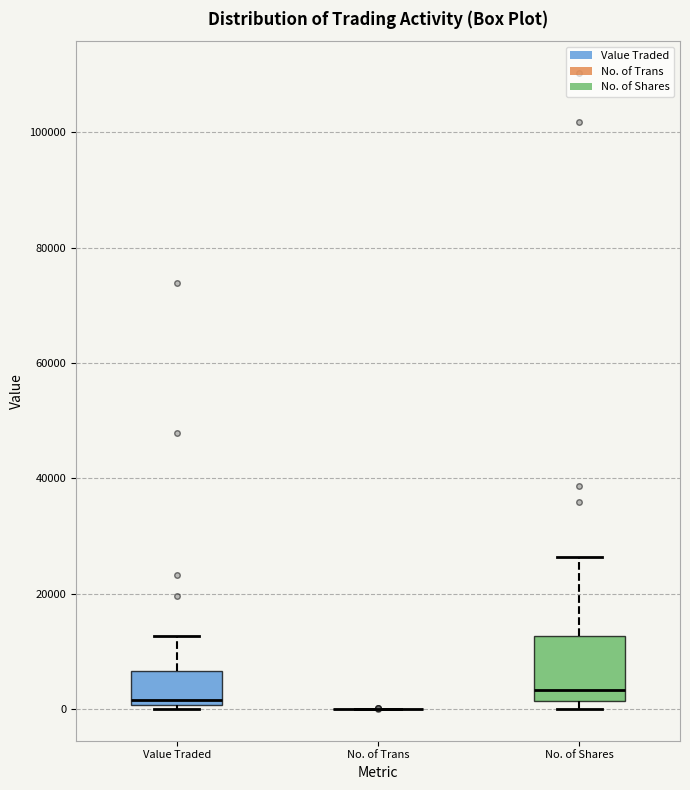

Reading left to right, transcribe this box plot: for each box, give where its median line is, the range the box spans, and where its two whiskers end, as read against the y-axis. The values are not printed on the chart, so give them approximately, as read against the axis.

Value Traded: median 2000, box 0 to 6000, whiskers 0 (just below the box's lower edge) to 12000
No. of Trans: box collapsed to a line at 0, whiskers 0 to 0
No. of Shares: median 4000, box 2000 to 12000, whiskers 0 to 26000